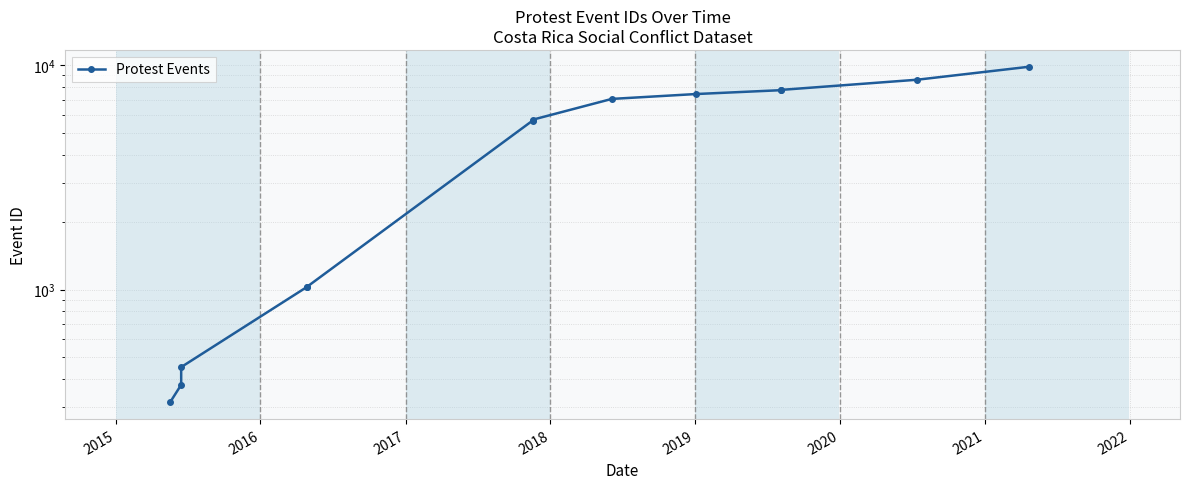

True or false: the data shows 4433 at 12.

False